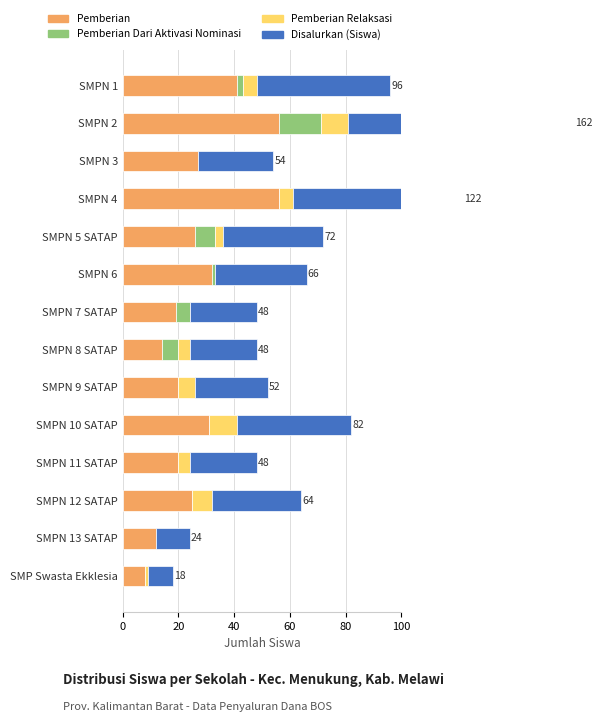

What is the approximate value of Pemberian at SMPN 6?

32